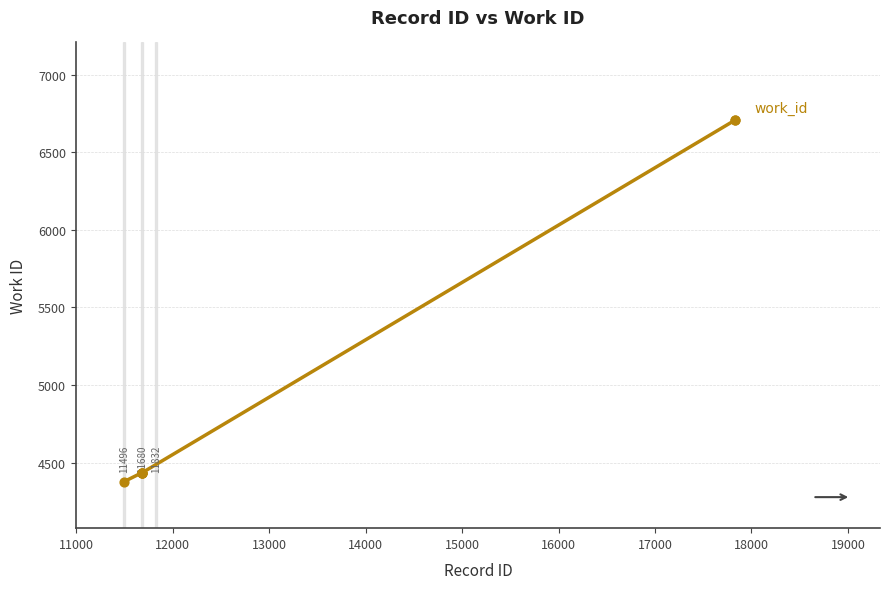

What is the smallest value displayed?

4377